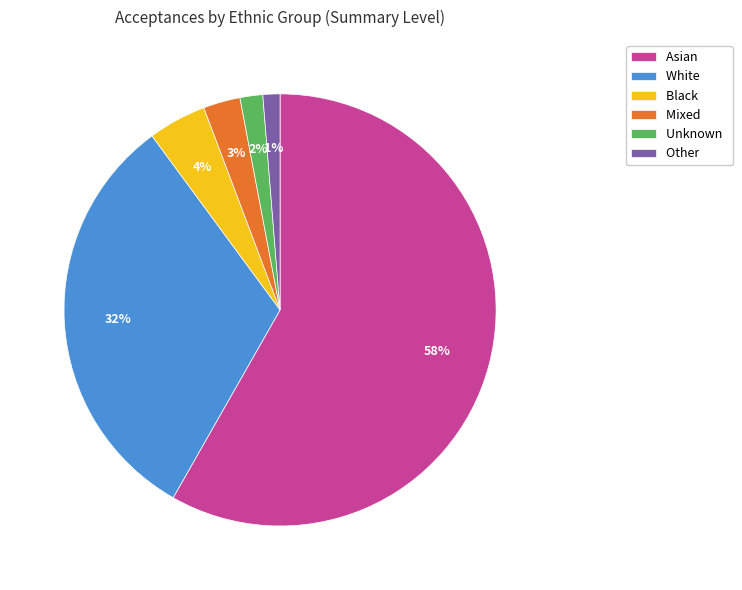

The Asian slice represents 52% of the pie. True or false?

False